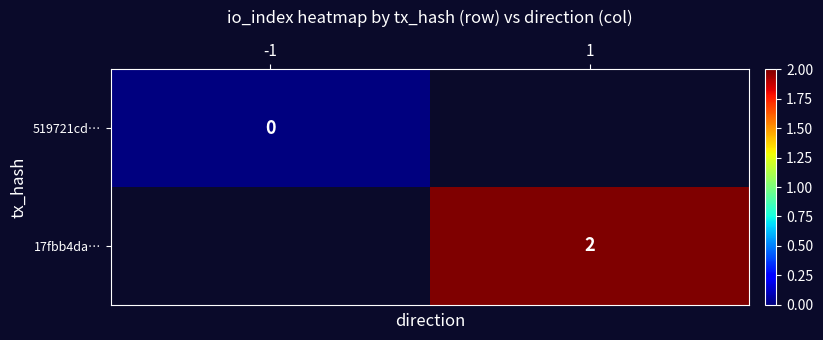

Which category has the highest value across all series?

1